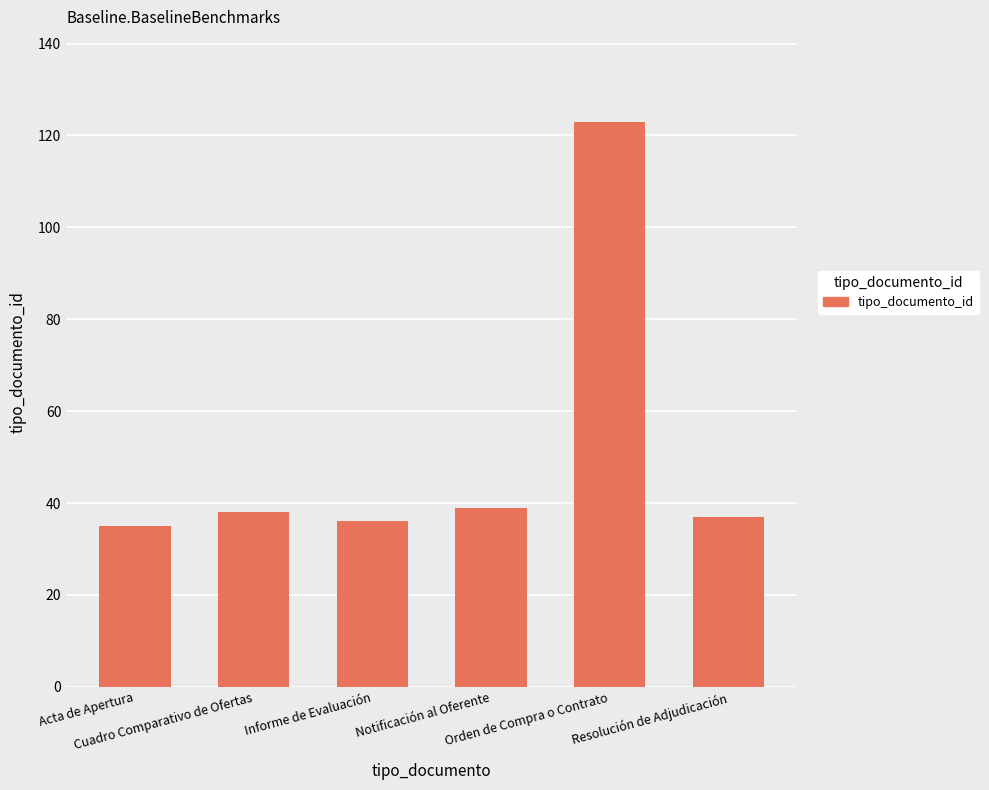

What is the value of the 5th bar from the left?

123